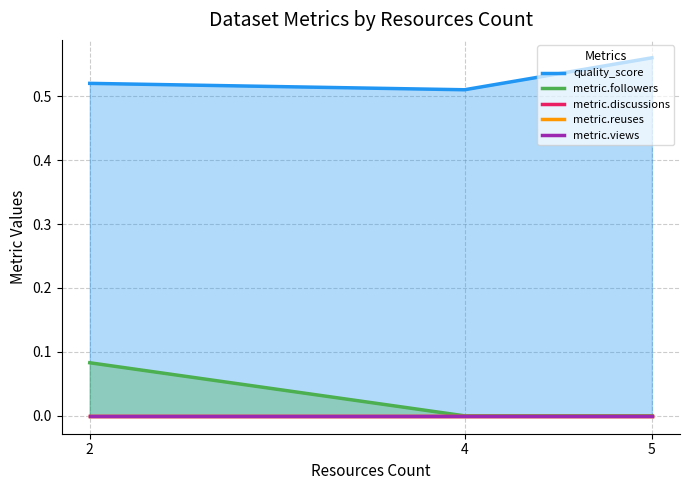

The value of metric.followers at 2 is 0.1. True or false?

False